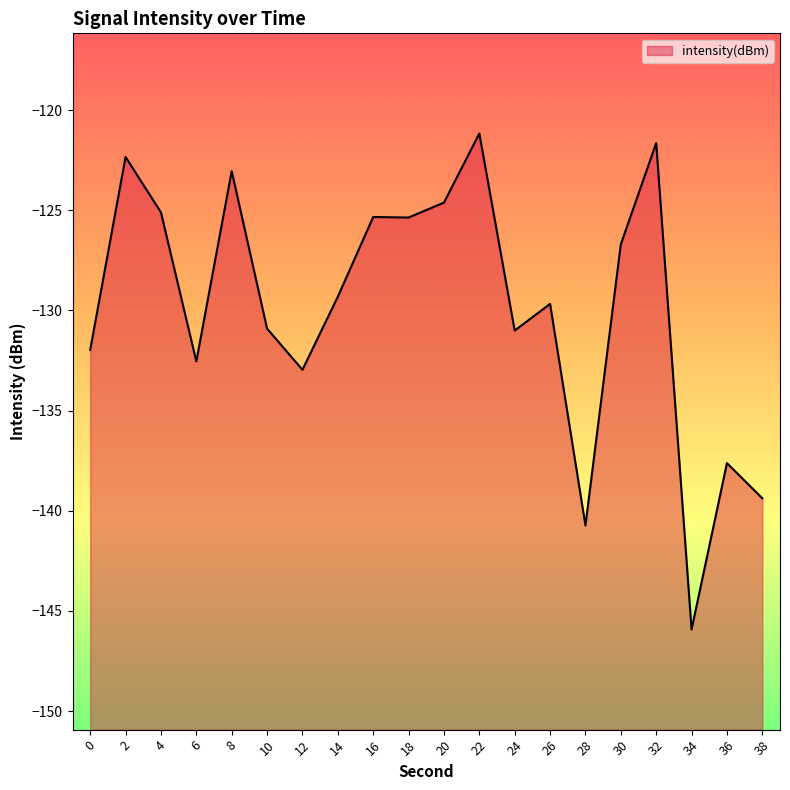

How many data points are less than -129?

11